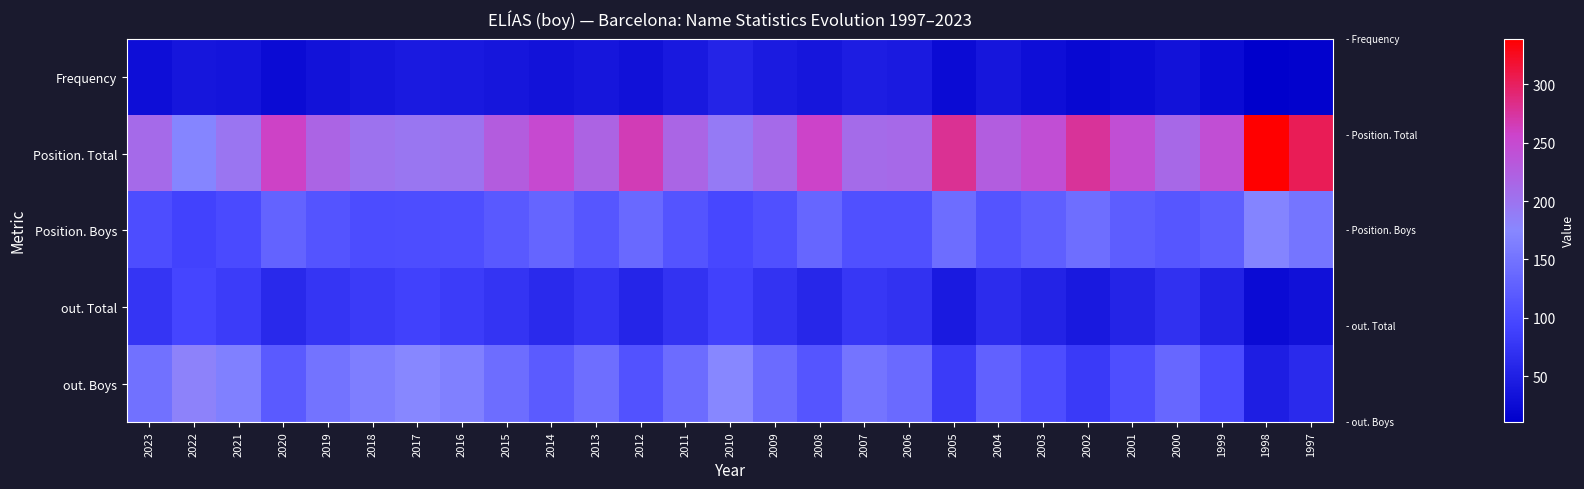

Reading left to right, what are all the values shown in this chart?

Frequency: 2023=30	2022=39	2021=36	2020=26	2019=34	2018=39	2017=44	2016=43	2015=38	2014=33	2013=39	2012=32	2011=43	2010=55	2009=45	2008=38	2007=48	2006=44	2005=26	2004=38	2003=30	2002=22	2001=27	2000=34	1999=24	1998=11	1997=14
Position. Total: 2023=210	2022=172	2021=198	2020=259	2019=218	2018=201	2017=196	2016=200	2015=227	2014=250	2013=219	2012=265	2011=216	2010=191	2009=210	2008=257	2007=209	2006=211	2005=280	2004=226	2003=244	2002=277	2001=244	2000=213	1999=244	1998=339	1997=304
Position. Boys: 2023=105	2022=91	2021=101	2020=131	2019=113	2018=104	2017=105	2016=107	2015=119	2014=133	2013=115	2012=139	2011=113	2010=98	2009=108	2008=134	2007=108	2006=108	2005=143	2004=113	2003=127	2002=145	2001=124	2000=116	1999=126	1998=170	1997=153
out. Total: 2023=76	2022=95	2021=85	2020=62	2019=76	2018=84	2017=90	2016=85	2015=74	2014=63	2013=75	2012=57	2011=73	2010=90	2009=73	2008=59	2007=78	2006=72	2005=44	2004=66	2003=54	2002=42	2001=55	2000=70	1999=53	1998=26	1997=32
out. Boys: 2023=148	2022=182	2021=165	2020=120	2019=150	2018=164	2017=174	2016=166	2015=144	2014=122	2013=145	2012=110	2011=142	2010=174	2009=141	2008=114	2007=151	2006=140	2005=84	2004=128	2003=105	2002=82	2001=107	2000=136	1999=103	1998=49	1997=63